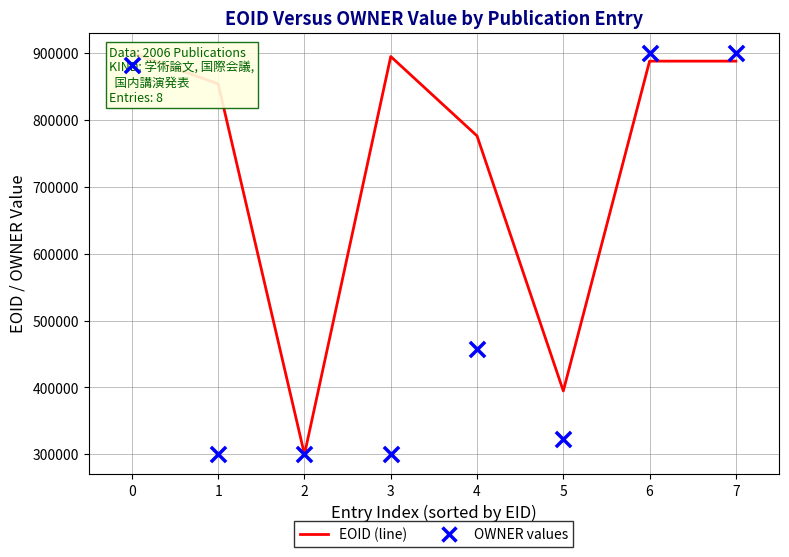

What are all the series names shown in the legend?

EOID (line), OWNER values